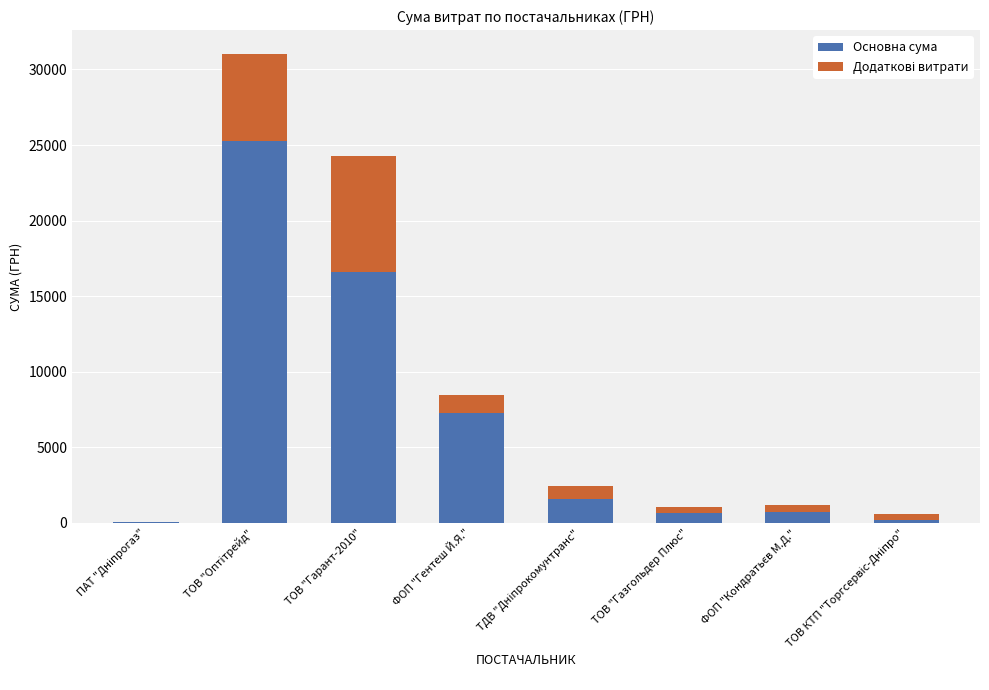

What value does the Основна сума series have at ФОП "Гентеш Й.Я."?

7251.0